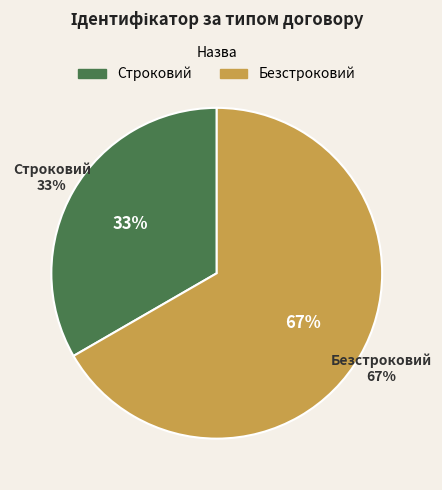

What is the majority slice?

Безстроковий